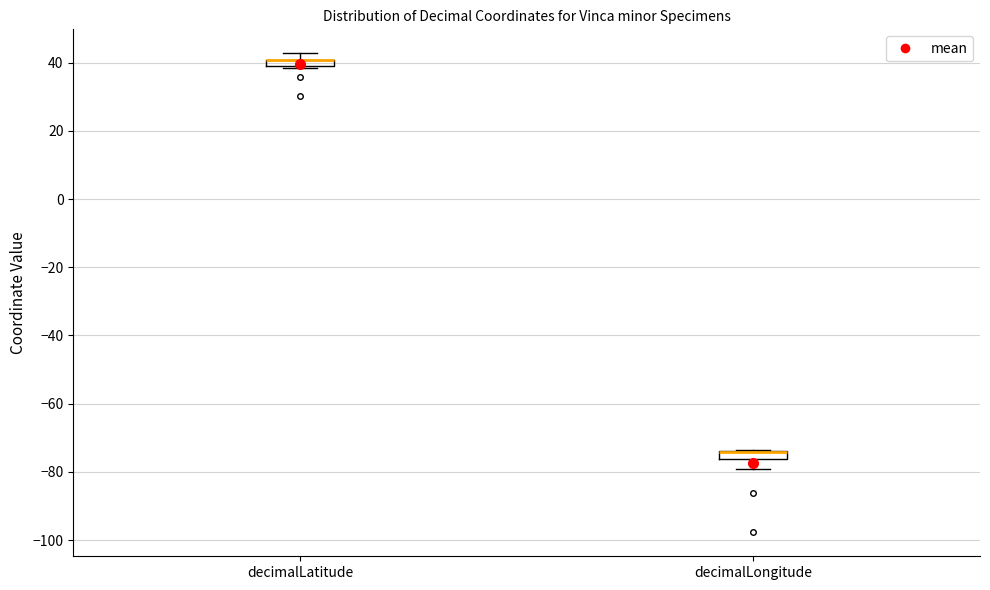

Where is the lower edge of the box for decimalLatitude on the y-axis? The values are not printed on the chart, so give them approximately, as read against the axis.

38